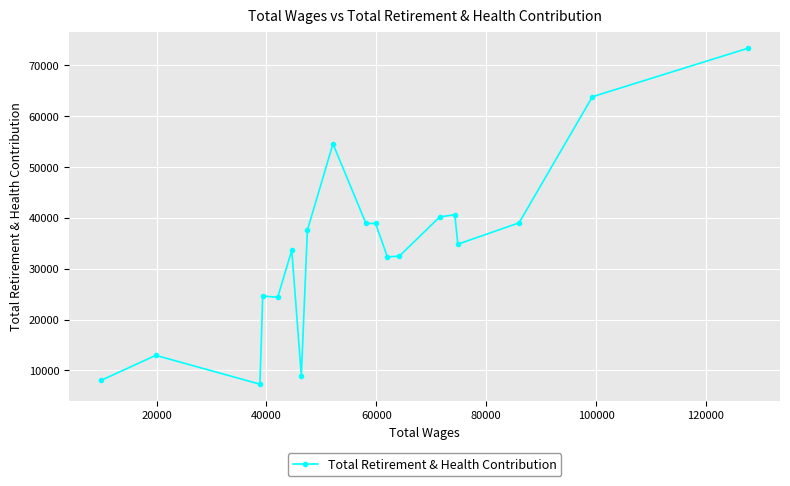

What is the sum of all values?

646258